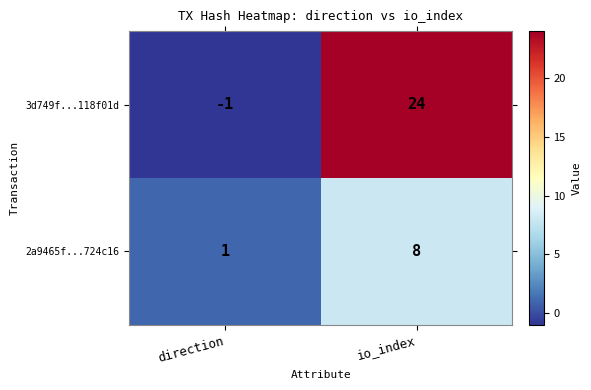

Where is 2a9465f...724c16 nearest to the value 4?

direction